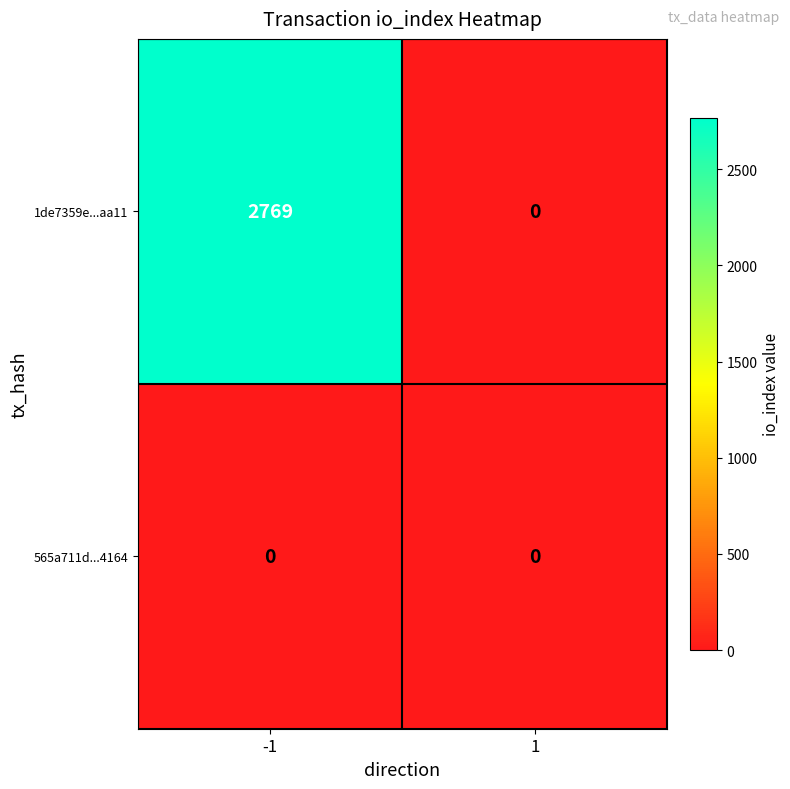

What is the total value across all series at -1?

2769